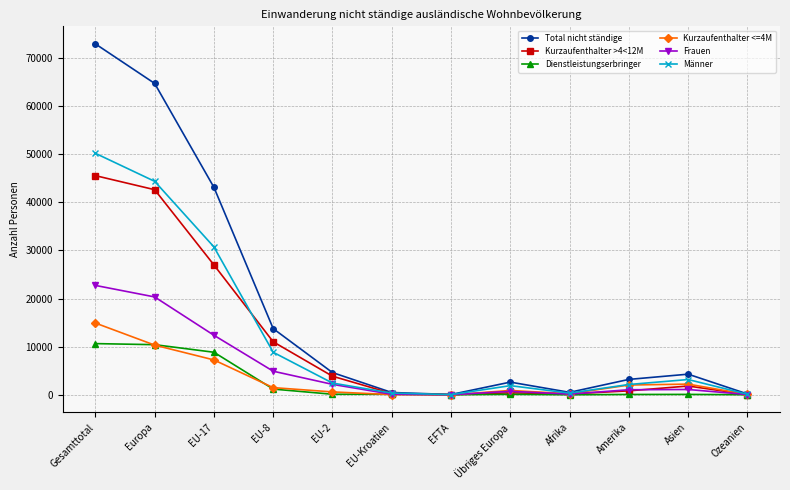

List the series in order of their peak value, highest first.

Total nicht ständige, Männer, Kurzaufenthalter >4<12M, Frauen, Kurzaufenthalter <=4M, Dienstleistungserbringer